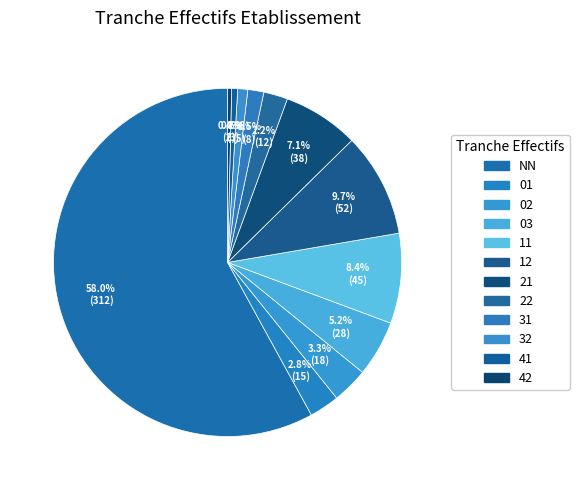

Count the number of slices in the pie.

12